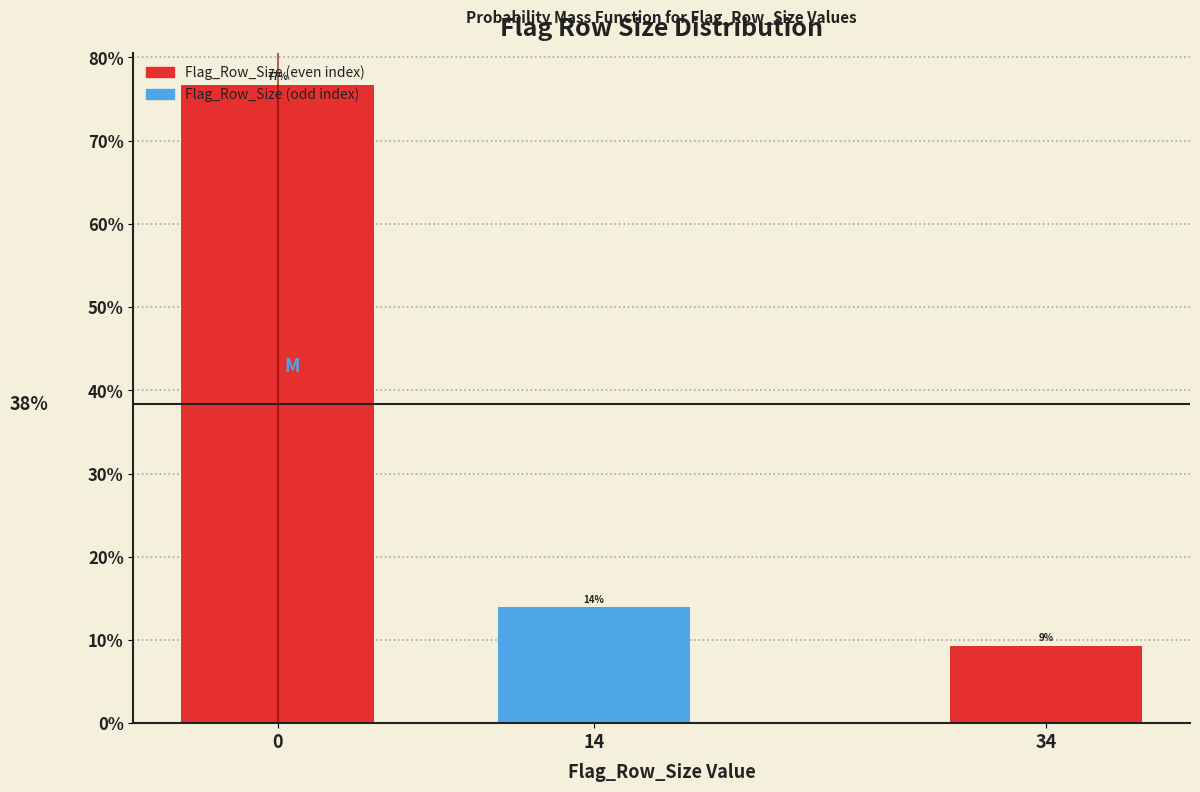

What is the average value?

33.3